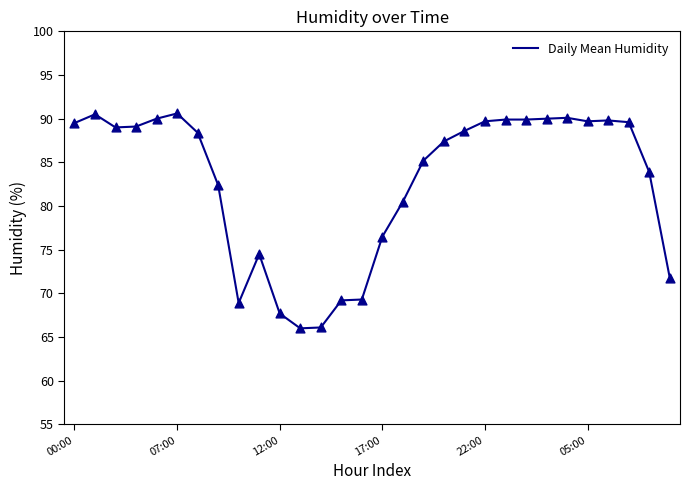

What is the greatest value displayed?

90.6